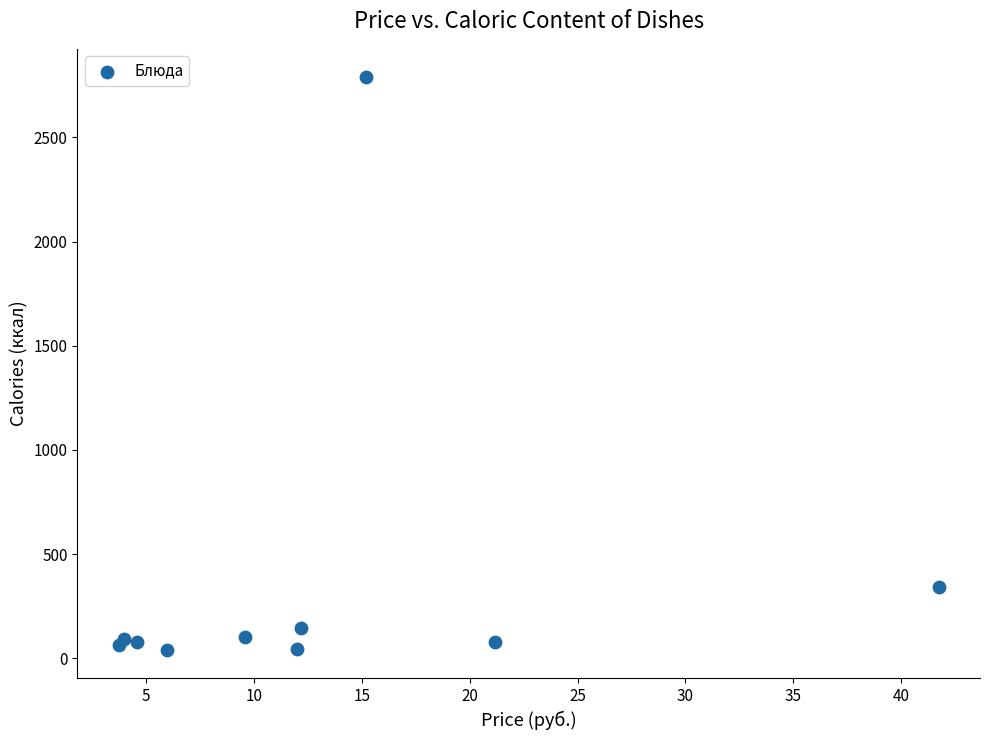

What is the range of Y values (max minus min)?

2748.0